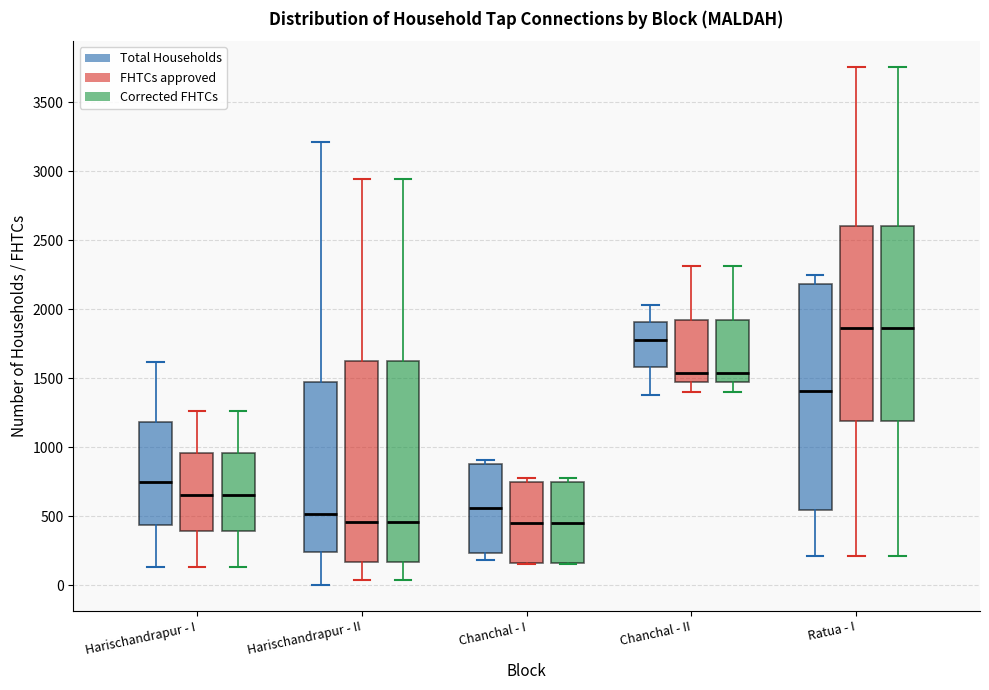

Which box is the tallest, from its lower edge to its upper edge?

Ratua - I (Total Households)